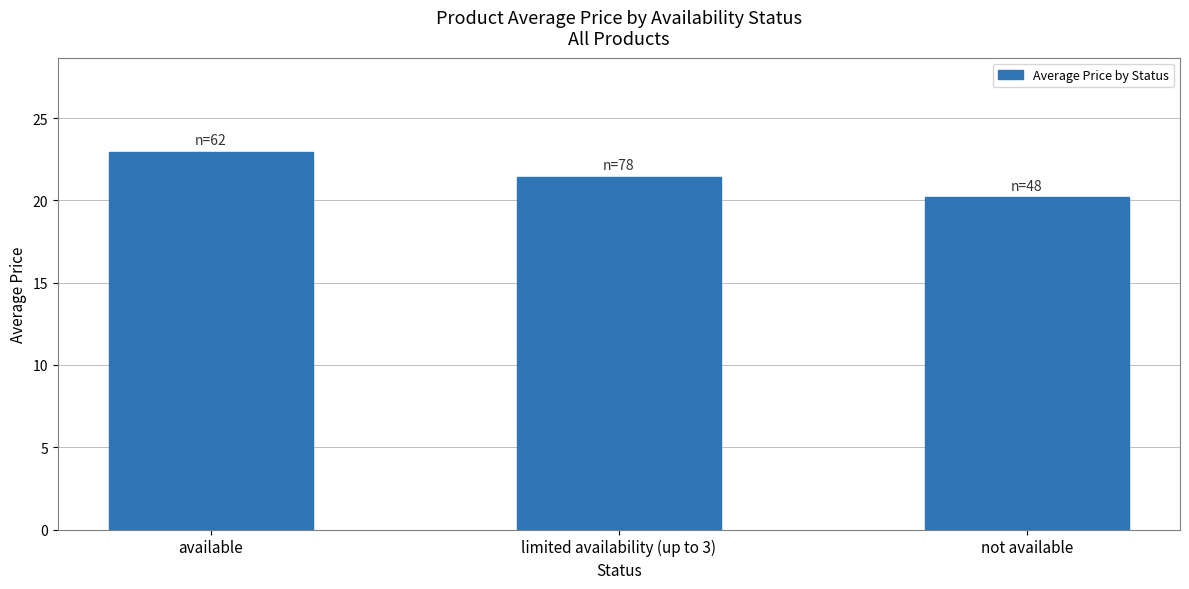

How many bars are there in total?

3